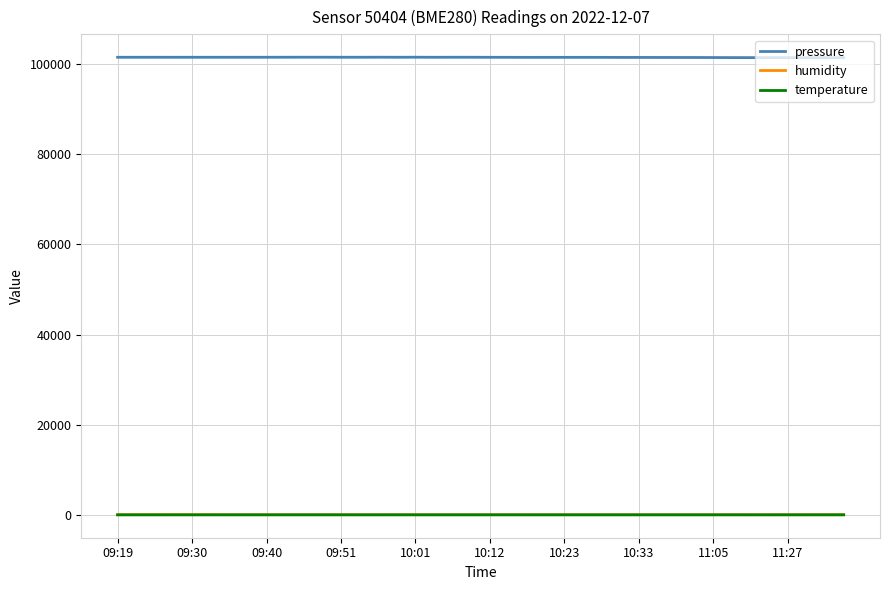

What is the minimum value for pressure?

101418.3